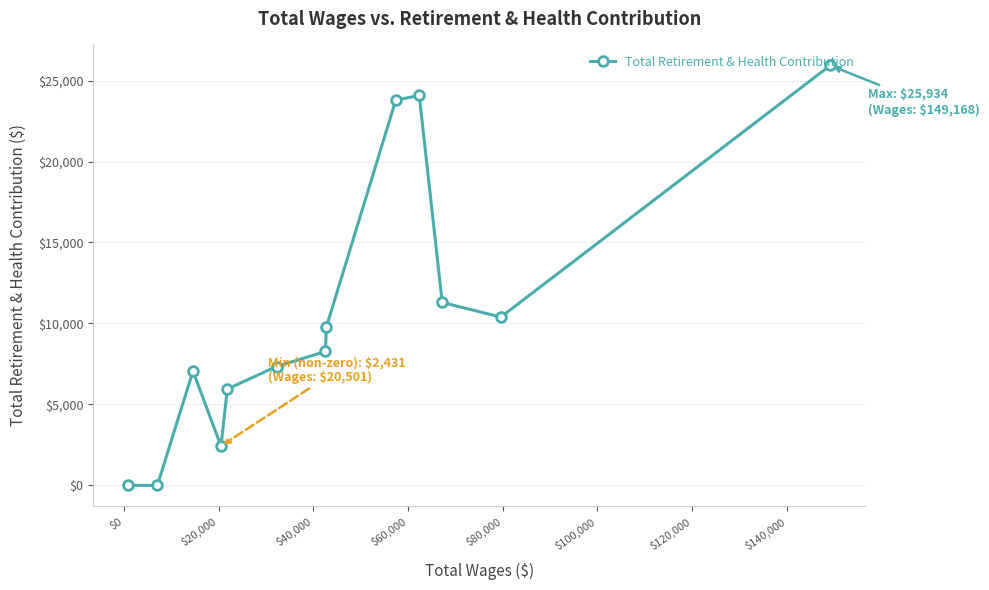

What is the maximum value shown in the chart?

25934